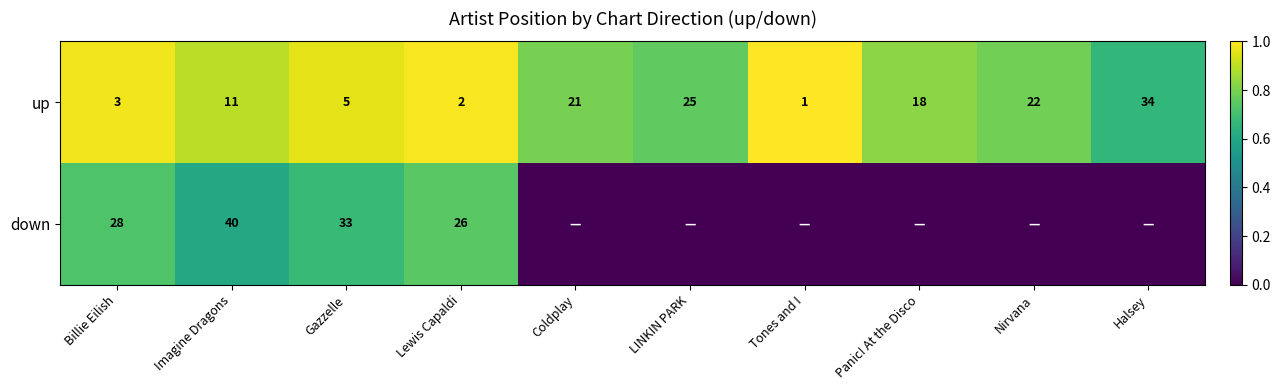

What is the sum of all up values?

142